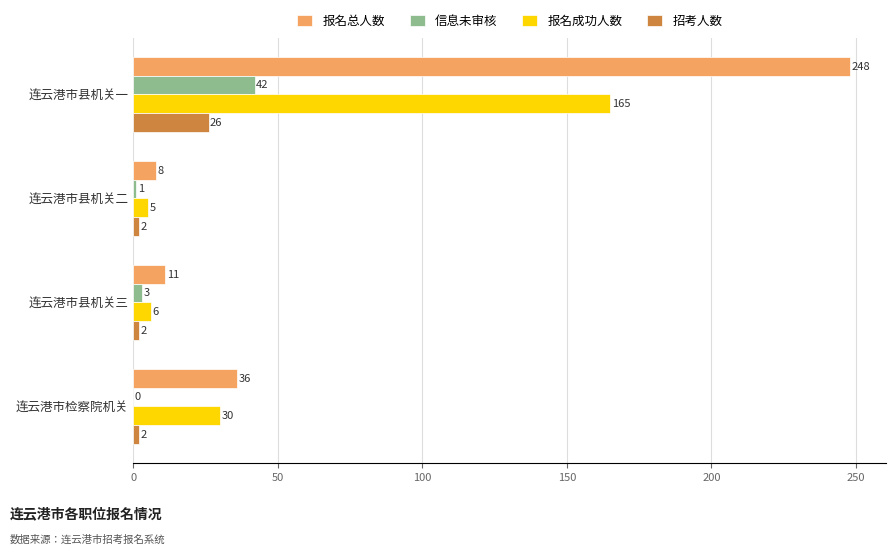

Where is 信息未审核 nearest to the value 21?

连云港市县机关三